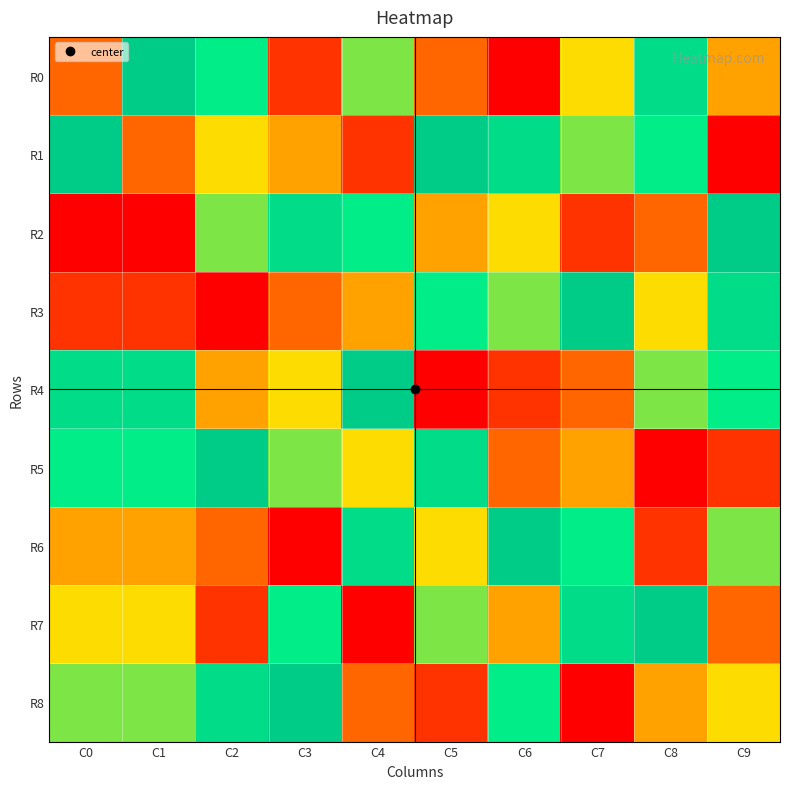

Reading right to left, list all the values displayed in this chart.

R0: C9=4	C8=8	C7=5	C6=1	C5=3	C4=6	C3=2	C2=7	C1=9	C0=3
R1: C9=1	C8=7	C7=6	C6=8	C5=9	C4=2	C3=4	C2=5	C1=3	C0=9
R2: C9=9	C8=3	C7=2	C6=5	C5=4	C4=7	C3=8	C2=6	C1=1	C0=1
R3: C9=8	C8=5	C7=9	C6=6	C5=7	C4=4	C3=3	C2=1	C1=2	C0=2
R4: C9=7	C8=6	C7=3	C6=2	C5=1	C4=9	C3=5	C2=4	C1=8	C0=8
R5: C9=2	C8=1	C7=4	C6=3	C5=8	C4=5	C3=6	C2=9	C1=7	C0=7
R6: C9=6	C8=2	C7=7	C6=9	C5=5	C4=8	C3=1	C2=3	C1=4	C0=4
R7: C9=3	C8=9	C7=8	C6=4	C5=6	C4=1	C3=7	C2=2	C1=5	C0=5
R8: C9=5	C8=4	C7=1	C6=7	C5=2	C4=3	C3=9	C2=8	C1=6	C0=6